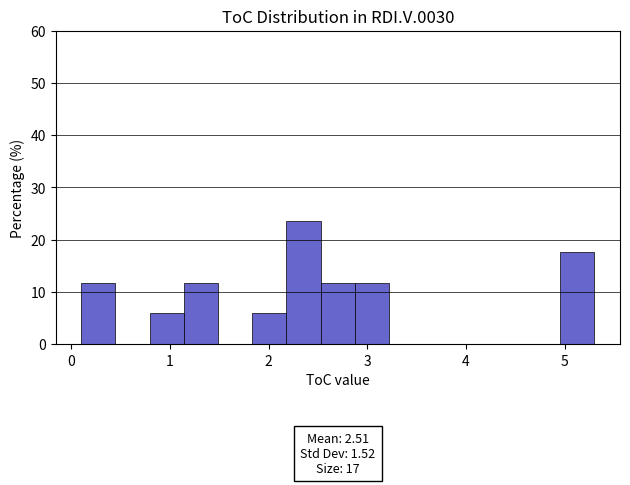

Read against the x-axis, roughly where is the centre of the tallest bar?

2.4